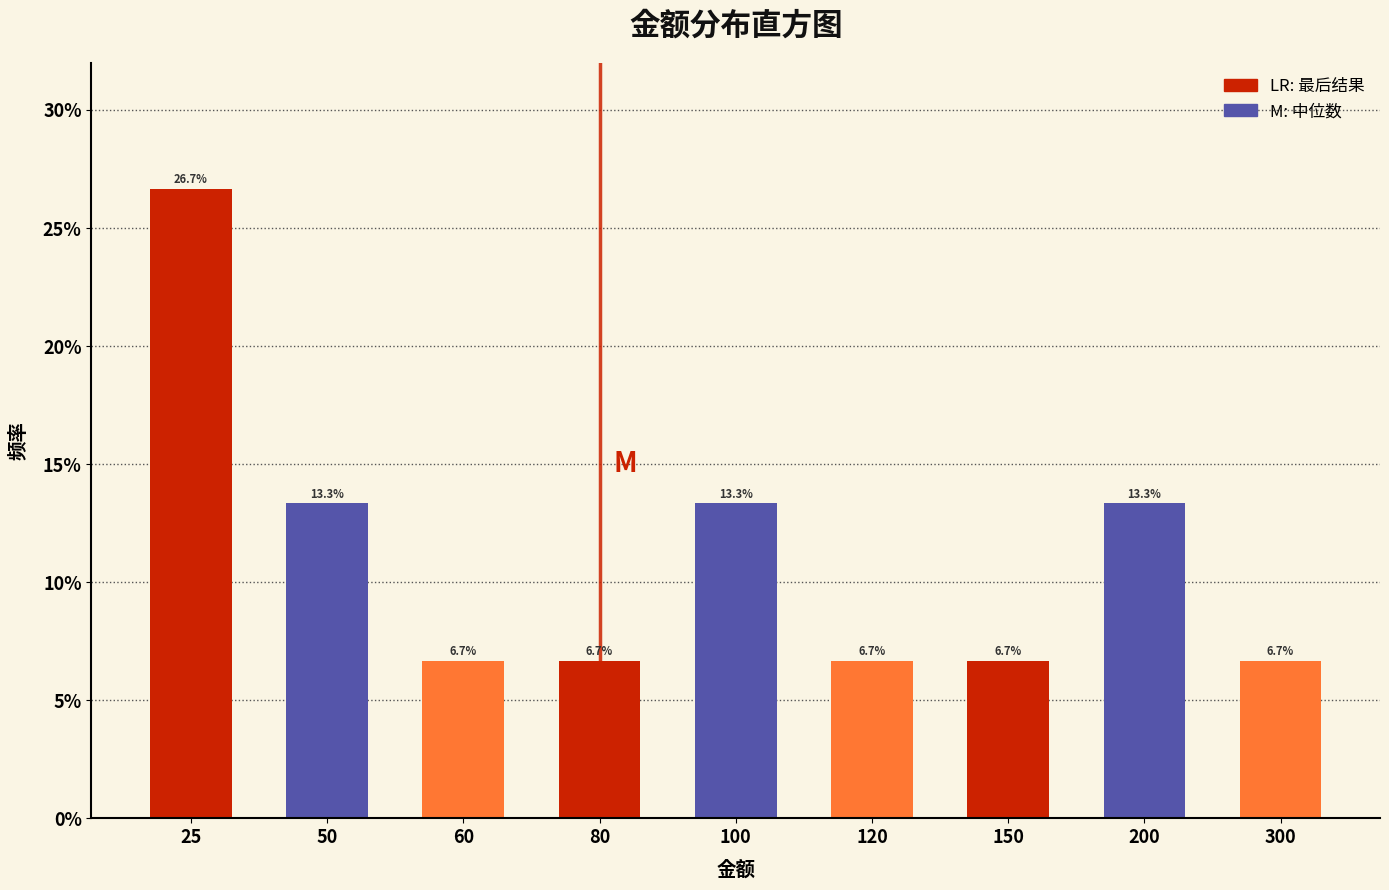

Reading right to left, what are all the values shown in this chart?

300=6.7	200=13.3	150=6.7	120=6.7	100=13.3	80=6.7	60=6.7	50=13.3	25=26.7